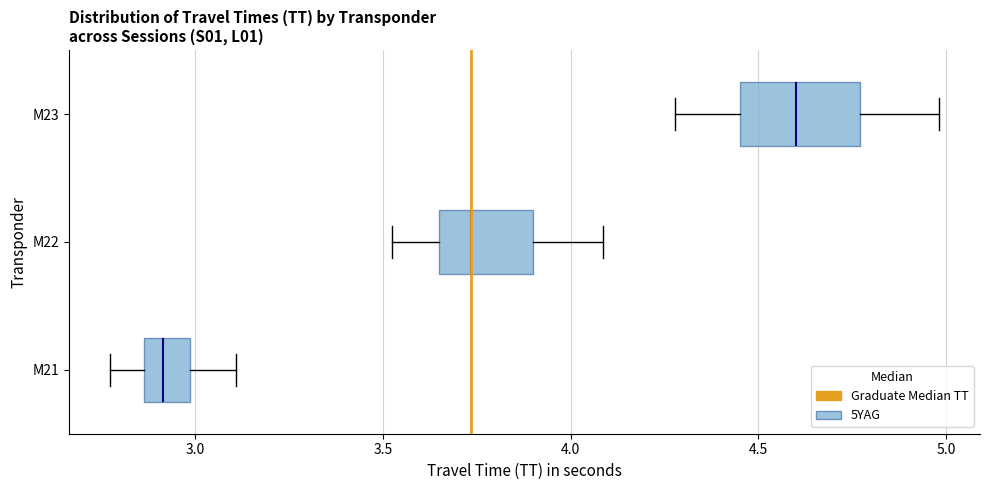

Where is the right edge of the box for M21 on the x-axis? The values are not printed on the chart, so give them approximately, as read against the axis.

3.00